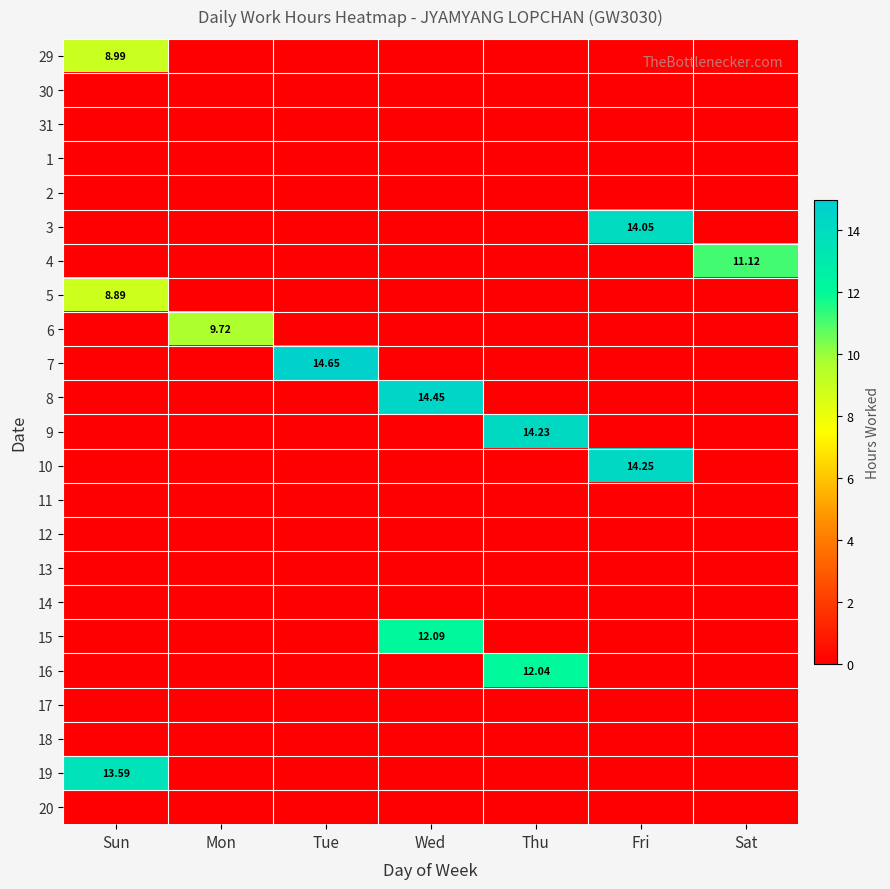

Rank the series by their maximum value, from lowest to highest.

30, 31, 1, 2, 11, 12, 13, 14, 17, 18, 20, 5, 29, 6, 4, 16, 15, 19, 3, 9, 10, 8, 7